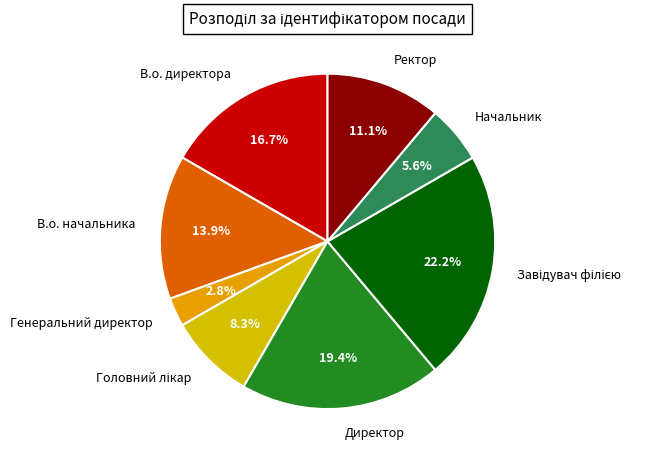

Does any single category account for the majority?

No